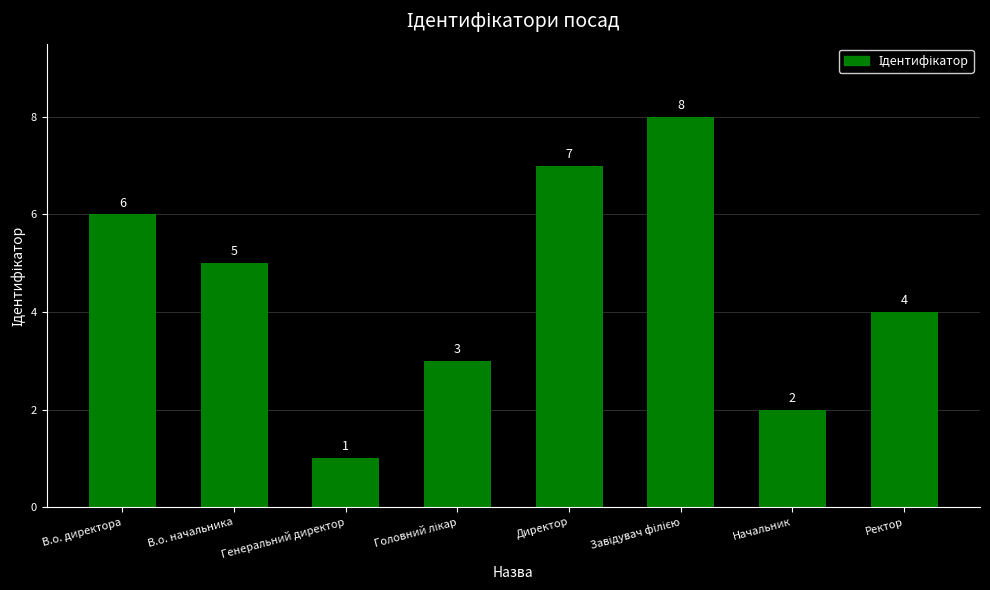

Count the number of data series in this chart.

1